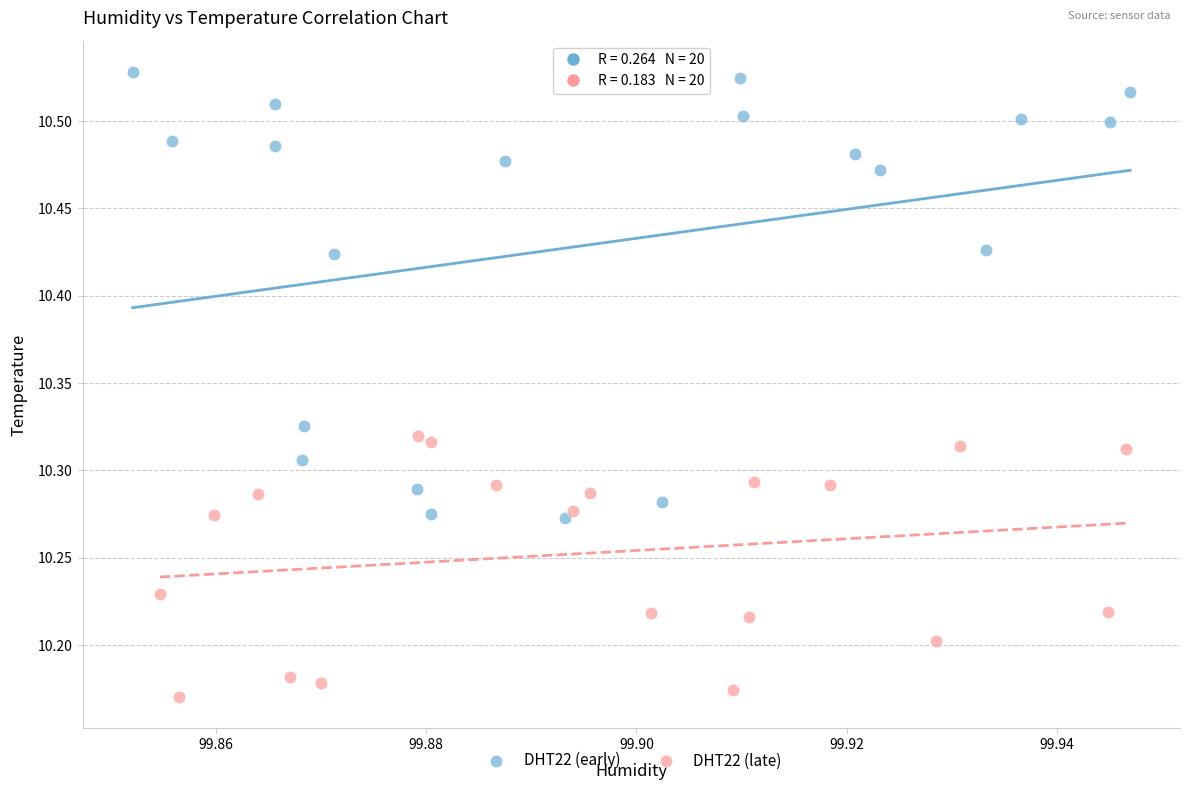

Which series contains the lowest Y value?

DHT22 (late)